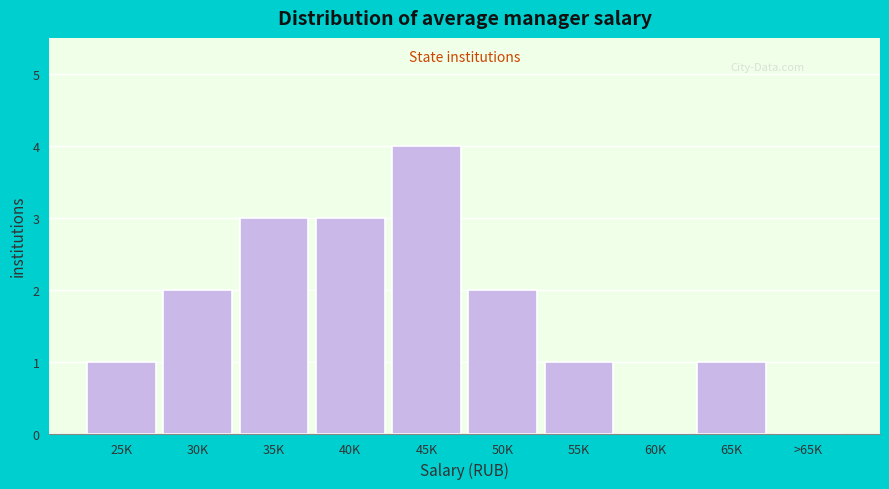

Reading left to right, extract all data points from this chart.

25K=1	30K=2	35K=3	40K=3	45K=4	50K=2	55K=1	60K=0	65K=1	>65K=0